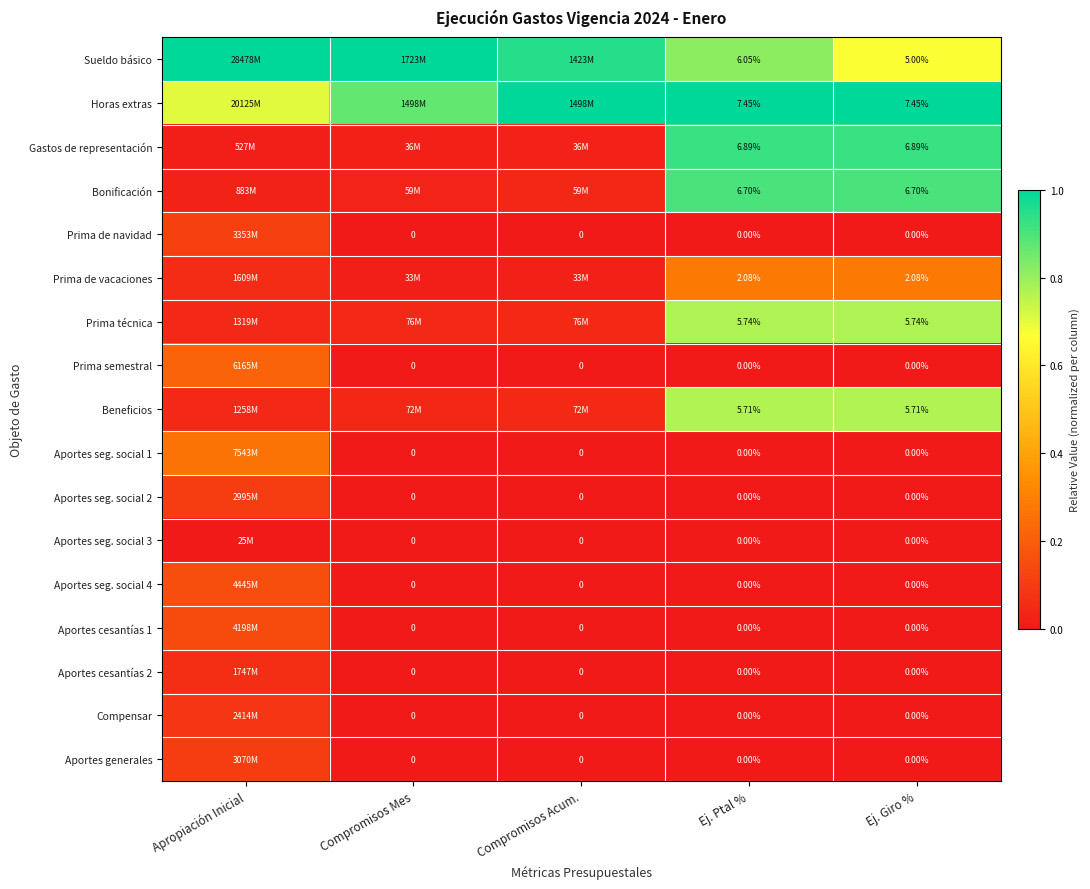

Count the number of data series in this chart.

17